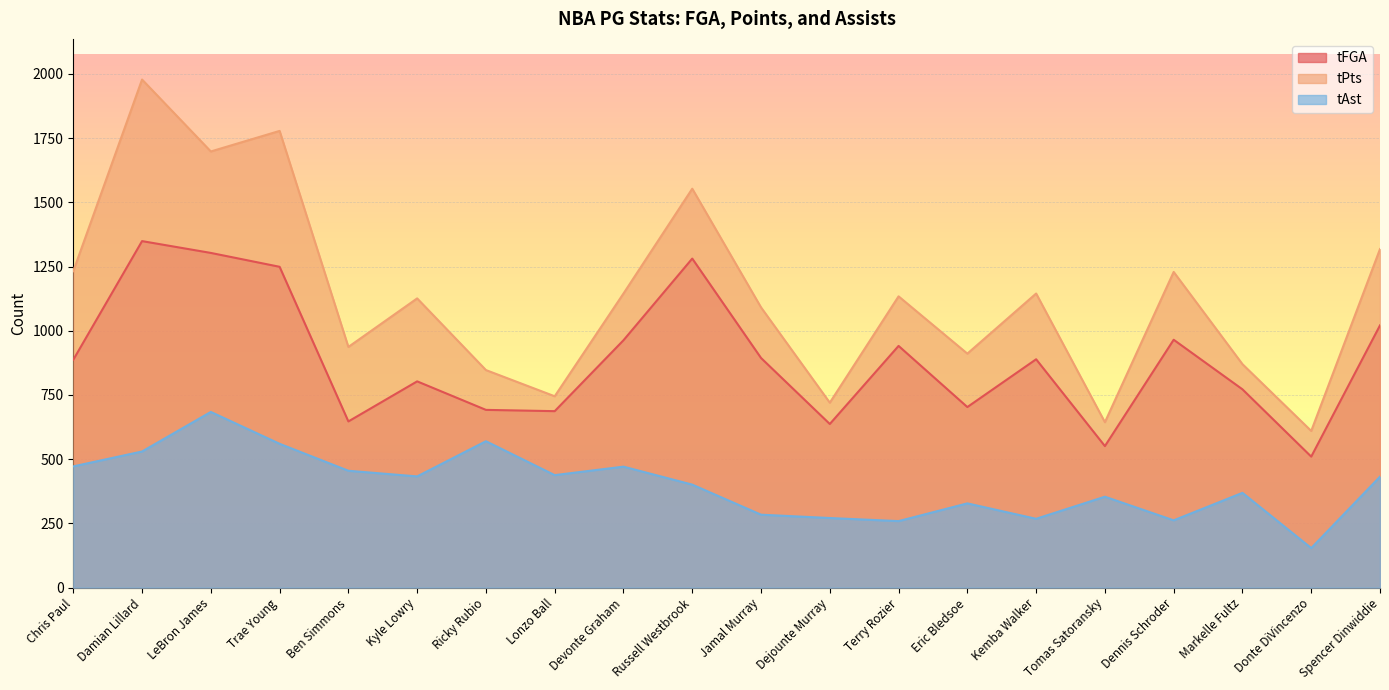

Does the chart display data point markers on the line(s)?

No